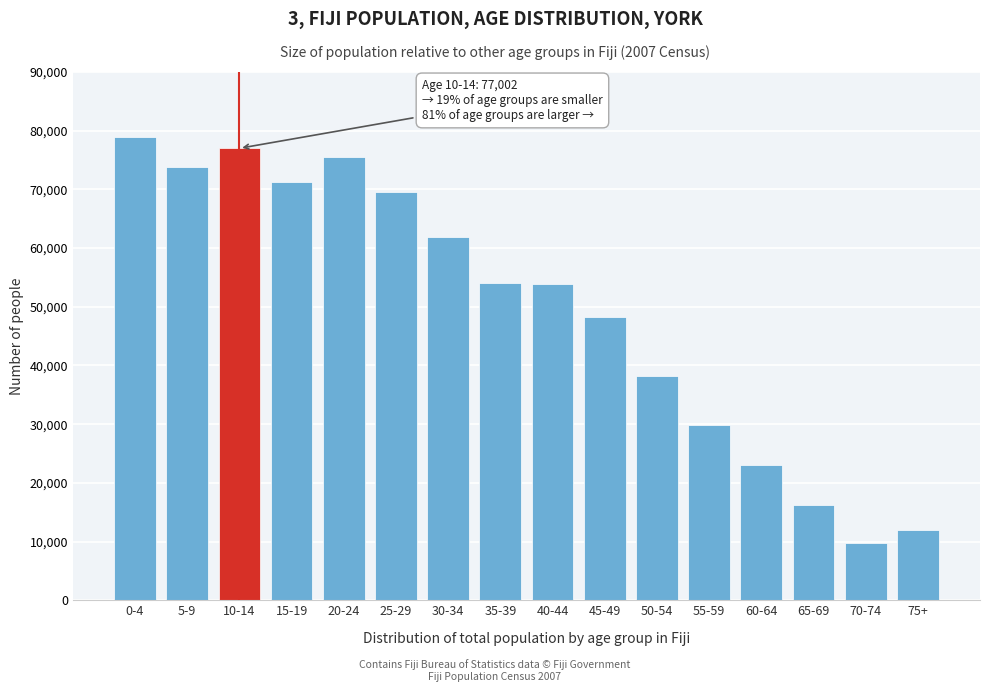

The value at 75+ is 3831. True or false?

False